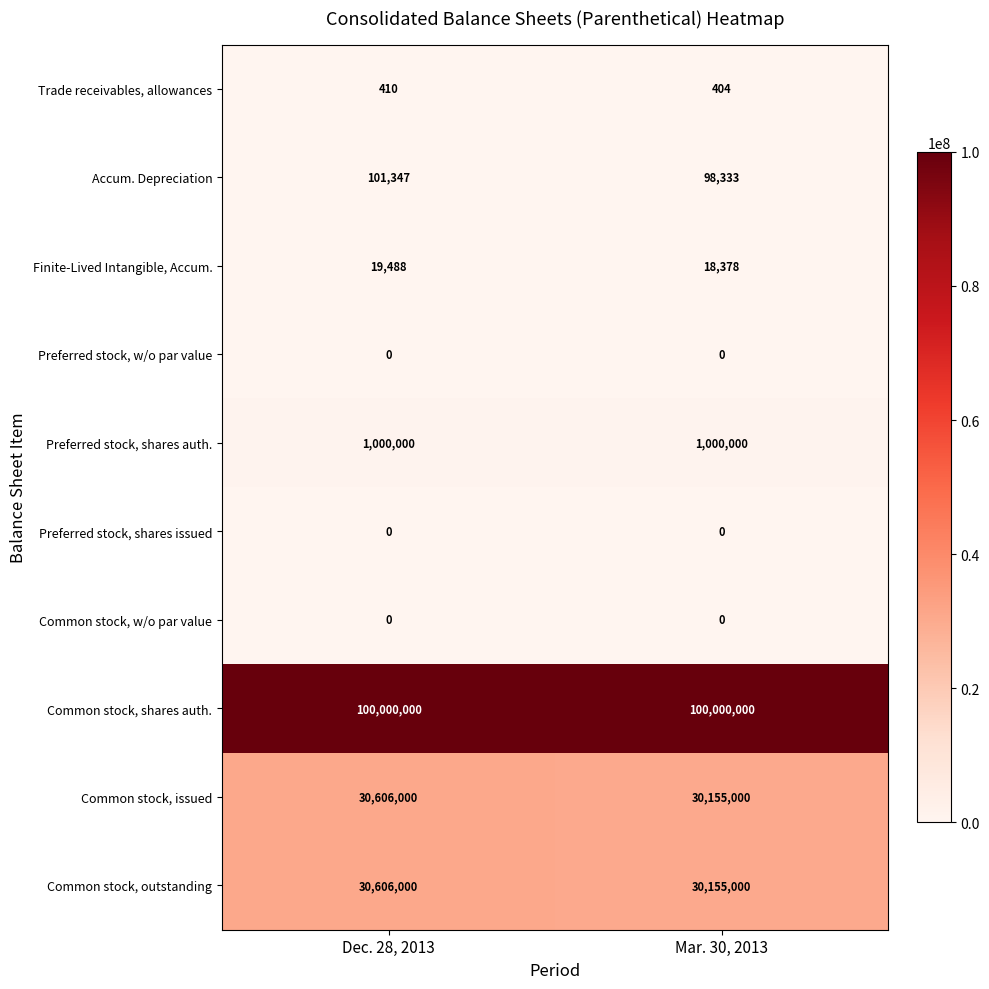

Which category has the highest value in the Accum. Depreciation series?

Dec. 28, 2013